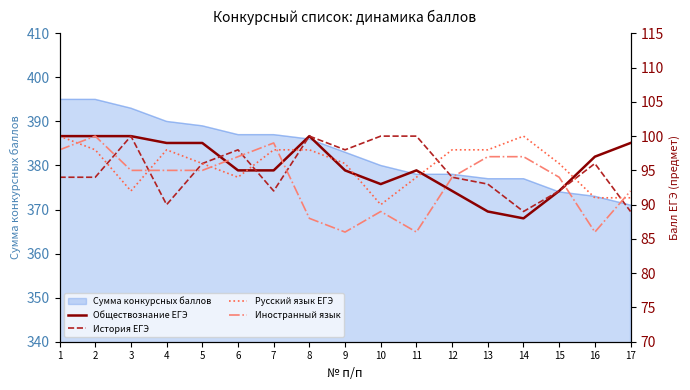

Reading left to right, extract all data points from this chart.

Обществознание ЕГЭ: 1=100	2=100	3=100	4=99	5=99	6=95	7=95	8=100	9=95	10=93	11=95	12=92	13=89	14=88	15=92	16=97	17=99
История ЕГЭ: 1=94	2=94	3=100	4=90	5=96	6=98	7=92	8=100	9=98	10=100	11=100	12=94	13=93	14=89	15=92	16=96	17=89
Русский язык ЕГЭ: 1=100	2=98	3=92	4=98	5=96	6=94	7=98	8=98	9=96	10=90	11=94	12=98	13=98	14=100	15=96	16=91	17=91
Иностранный язык: 1=98	2=100	3=95	4=95	5=95	6=97	7=99	8=88	9=86	10=89	11=86	12=94	13=97	14=97	15=94	16=86	17=92